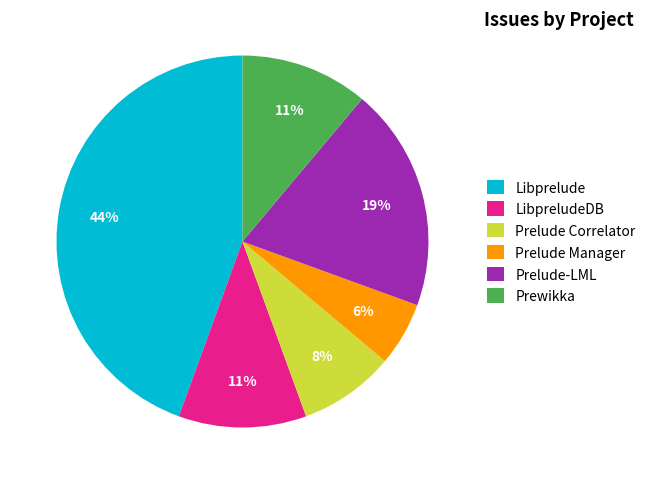

Approximately how many times larger is the value at Prelude-LML compared to Libprelude?

0.4